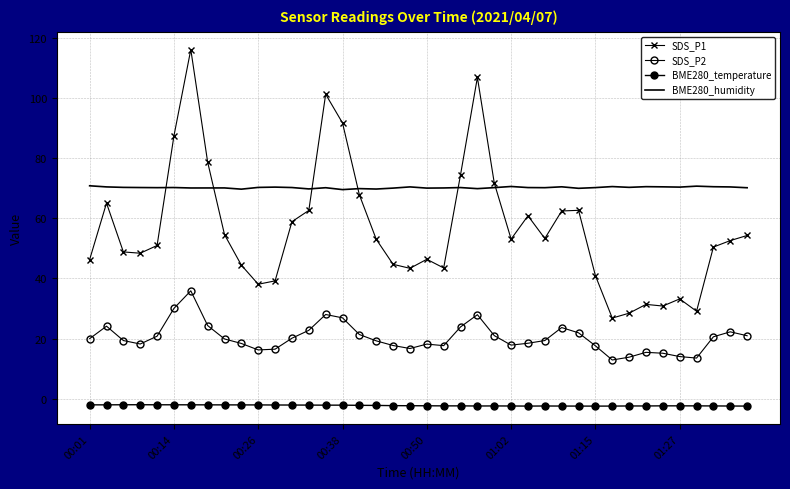

True or false: SDS_P2 and BME280_humidity intersect in this chart.

False